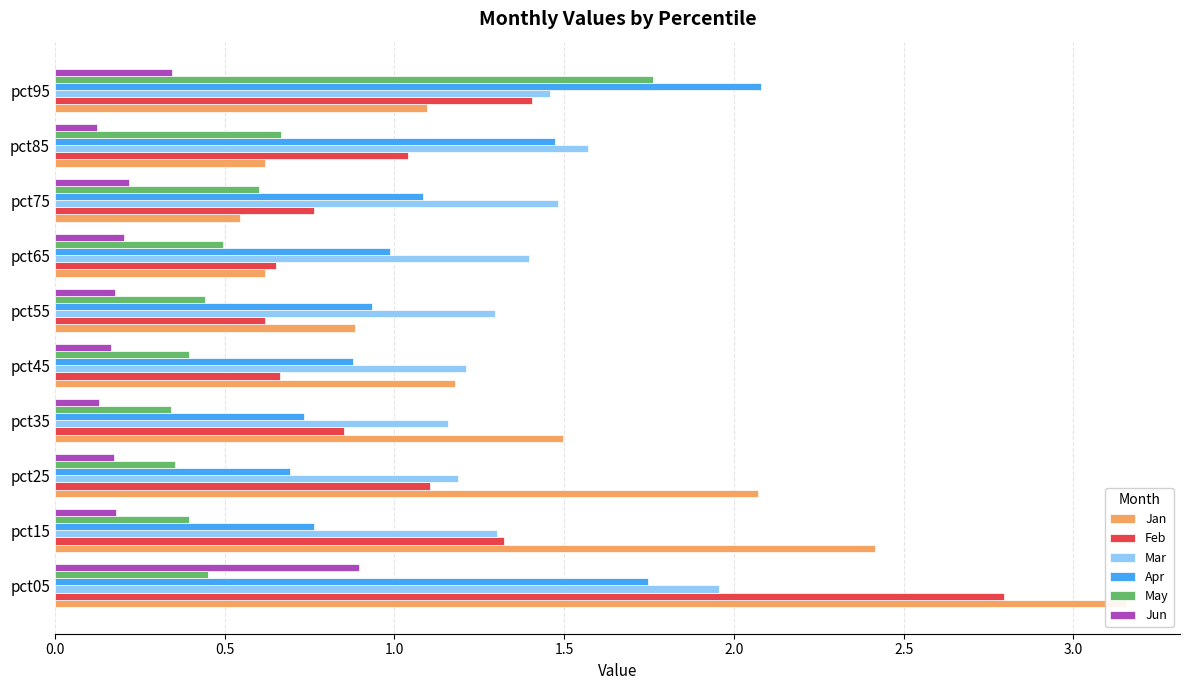

Rank the series by their maximum value, from lowest to highest.

Jun, May, Mar, Apr, Feb, Jan